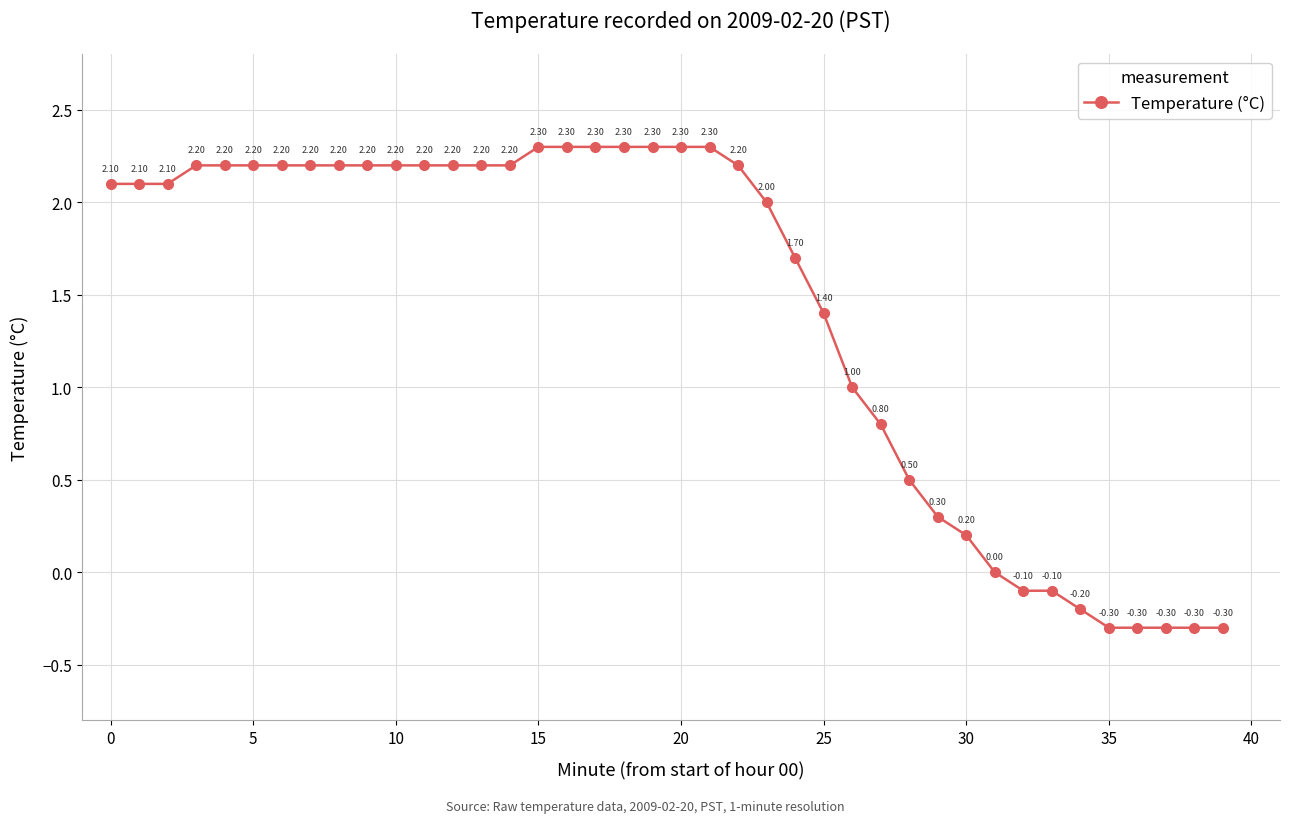

What is the difference between the second highest and minimum values?

2.6